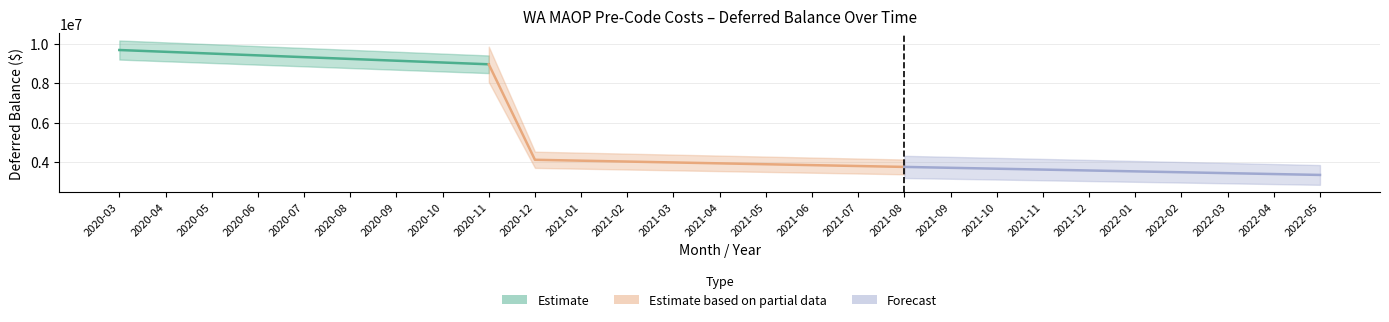

What is the smallest value displayed?

3344194.1